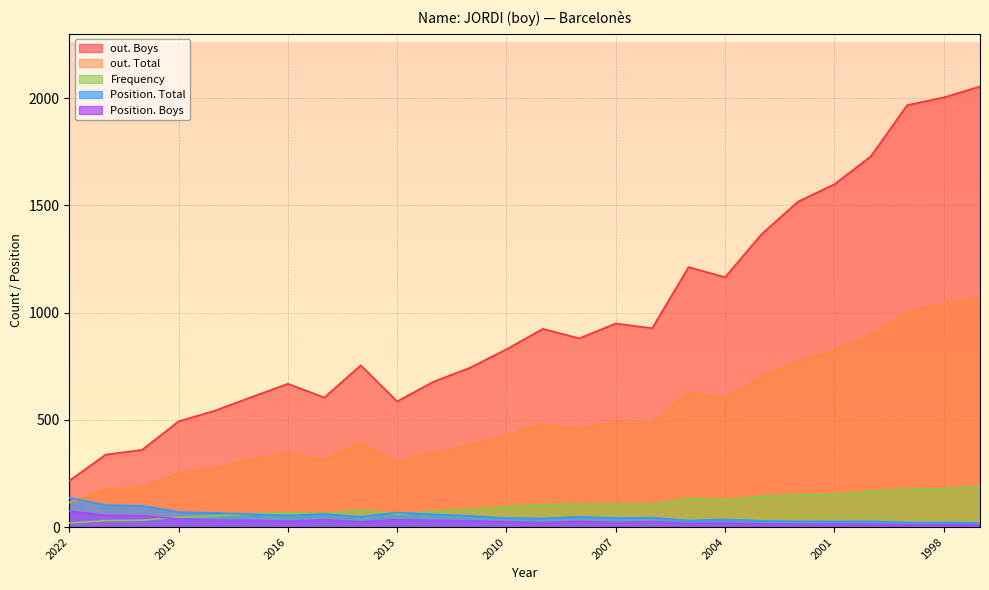

How many data points does each series have?

26